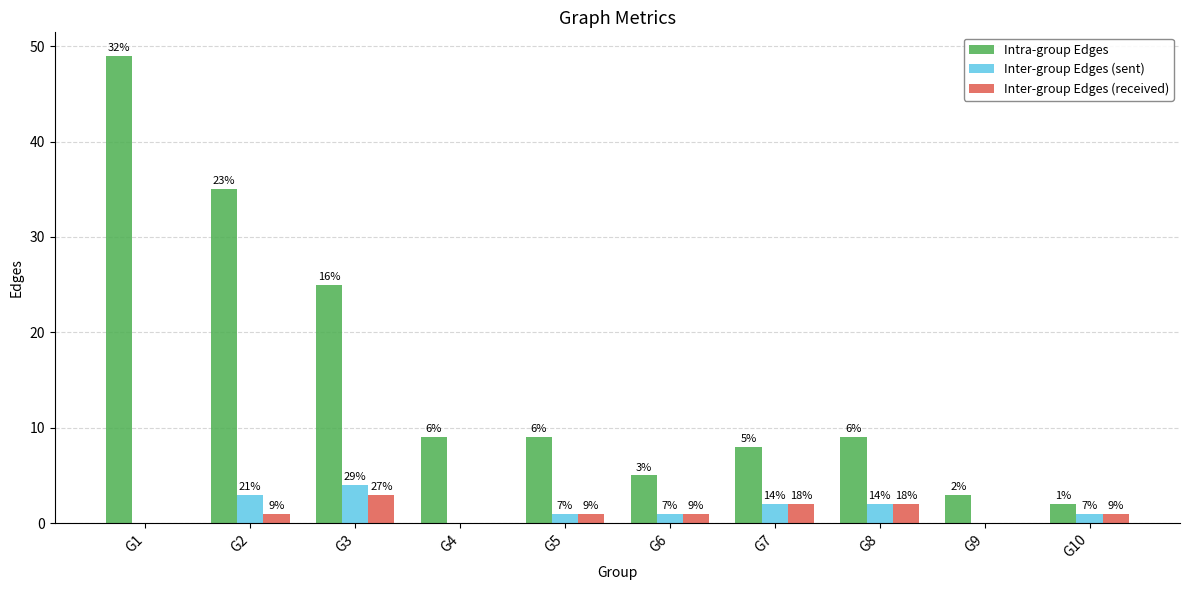

What are all the series names shown in the legend?

Intra-group Edges, Inter-group Edges (sent), Inter-group Edges (received)